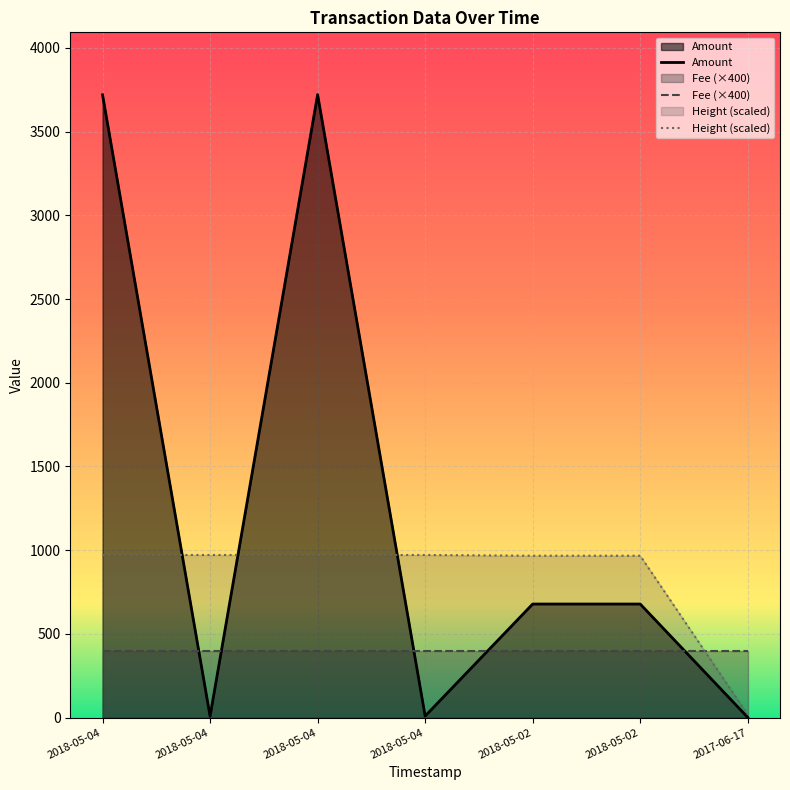

Rank the series at 2018-05-02 from lowest to highest value.

Fee (×400), Amount, Height (scaled)